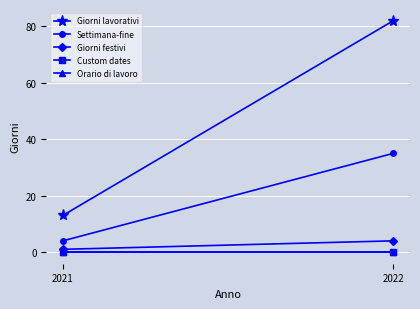

What is the maximum value for Settimana-fine?

35